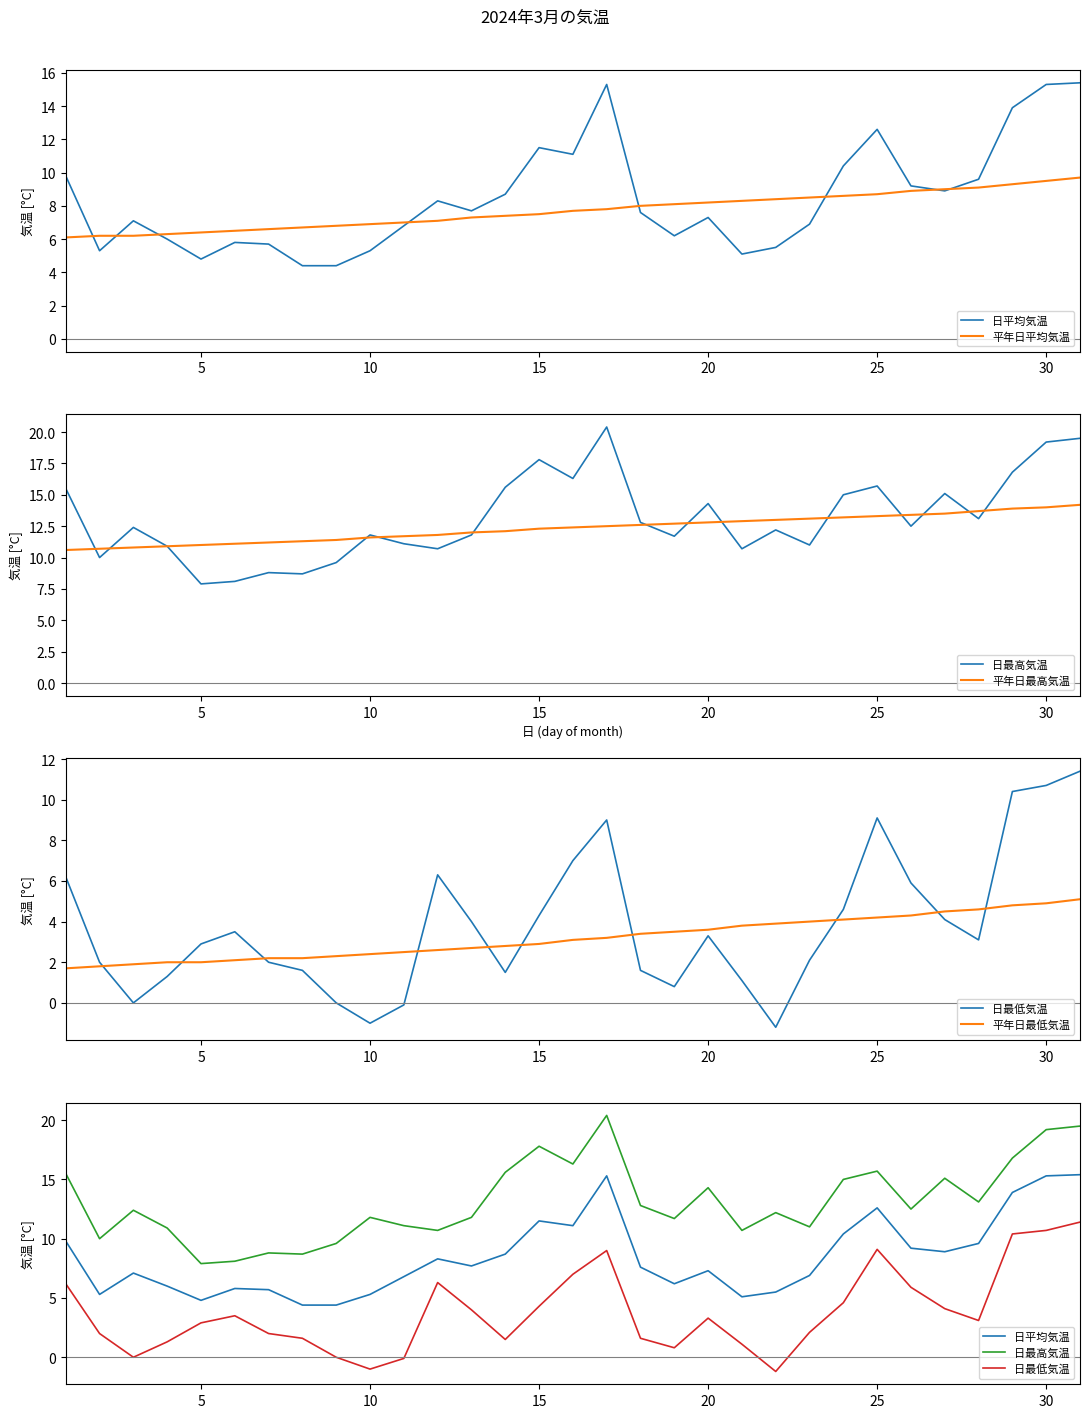

Reading right to left, list all the values displayed in this chart.

日平均気温: 15.4	15.3	13.9	9.6	8.9	9.2	12.6	10.4	6.9	5.5	5.1	7.3	6.2	7.6	15.3	11.1	11.5	8.7	7.7	8.3	6.8	5.3	4.4	4.4	5.7	5.8	4.8	6.0	7.1	5.3	9.8
平年日平均気温: 9.7	9.5	9.3	9.1	9.0	8.9	8.7	8.6	8.5	8.4	8.3	8.2	8.1	8.0	7.8	7.7	7.5	7.4	7.3	7.1	7.0	6.9	6.8	6.7	6.6	6.5	6.4	6.3	6.2	6.2	6.1
日最高気温: 19.5	19.2	16.8	13.1	15.1	12.5	15.7	15.0	11.0	12.2	10.7	14.3	11.7	12.8	20.4	16.3	17.8	15.6	11.8	10.7	11.1	11.8	9.6	8.7	8.8	8.1	7.9	10.9	12.4	10.0	15.5
平年日最高気温: 14.2	14.0	13.9	13.7	13.5	13.4	13.3	13.2	13.1	13.0	12.9	12.8	12.7	12.6	12.5	12.4	12.3	12.1	12.0	11.8	11.7	11.6	11.4	11.3	11.2	11.1	11.0	10.9	10.8	10.7	10.6
日最低気温: 11.4	10.7	10.4	3.1	4.1	5.9	9.1	4.6	2.1	-1.2	1.1	3.3	0.8	1.6	9.0	7.0	4.3	1.5	4.0	6.3	-0.1	-1.0	0.0	1.6	2.0	3.5	2.9	1.3	0.0	2.0	6.2
平年日最低気温: 5.1	4.9	4.8	4.6	4.5	4.3	4.2	4.1	4.0	3.9	3.8	3.6	3.5	3.4	3.2	3.1	2.9	2.8	2.7	2.6	2.5	2.4	2.3	2.2	2.2	2.1	2.0	2.0	1.9	1.8	1.7